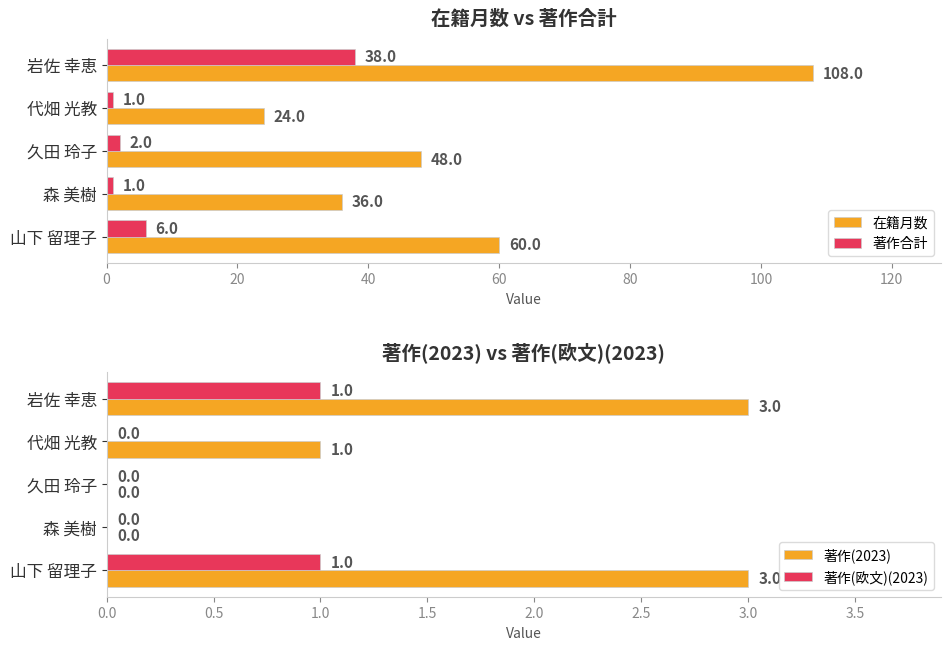

How many groups of bars are there?

5